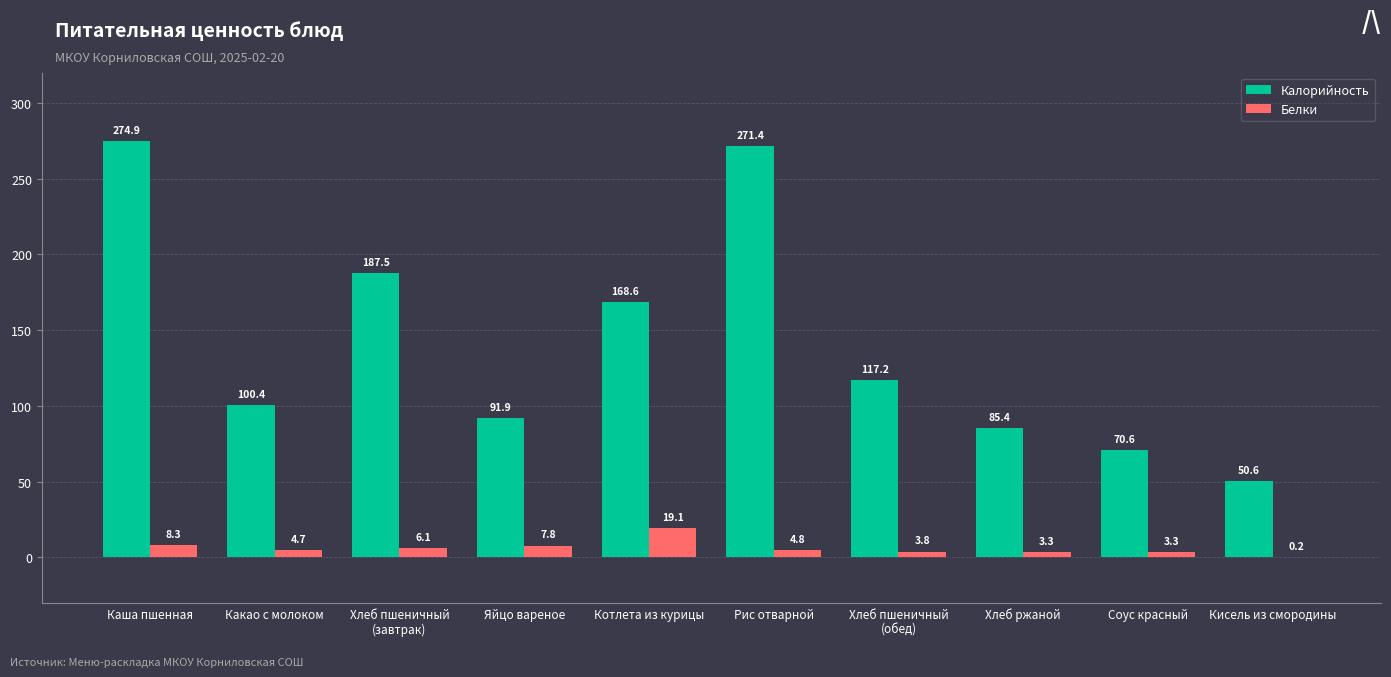

Which series has the largest total across all categories?

Калорийность